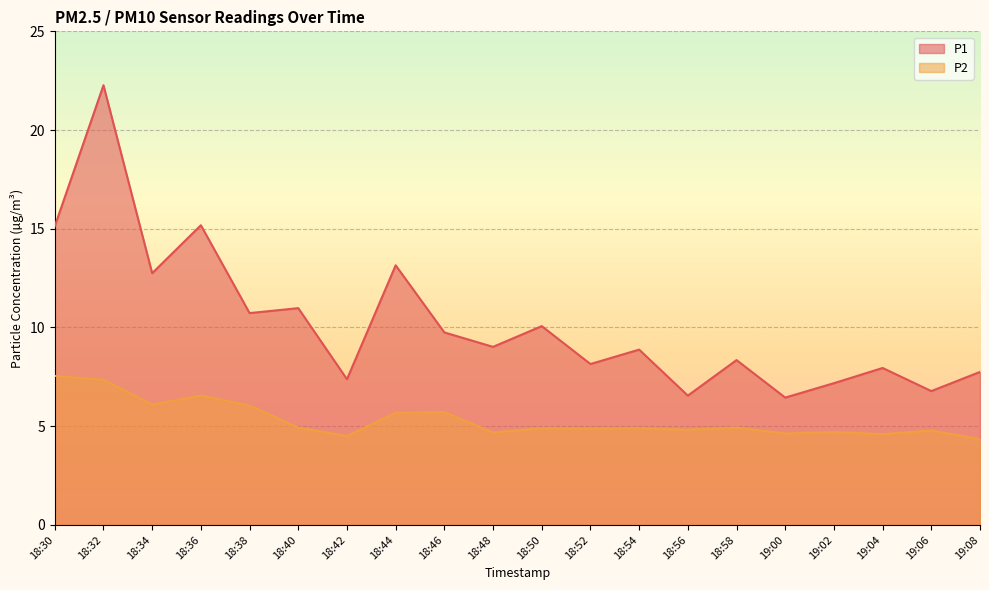

Reading left to right, list all the values displayed in this chart.

P1: 15.1	22.3	12.8	15.2	10.7	11.0	7.4	13.2	9.8	9.0	10.1	8.2	8.9	6.5	8.3	6.5	7.2	8.0	6.8	7.8
P2: 7.5	7.3	6.1	6.5	6.0	4.9	4.5	5.7	5.7	4.7	4.9	4.9	4.9	4.8	4.9	4.6	4.7	4.6	4.8	4.3